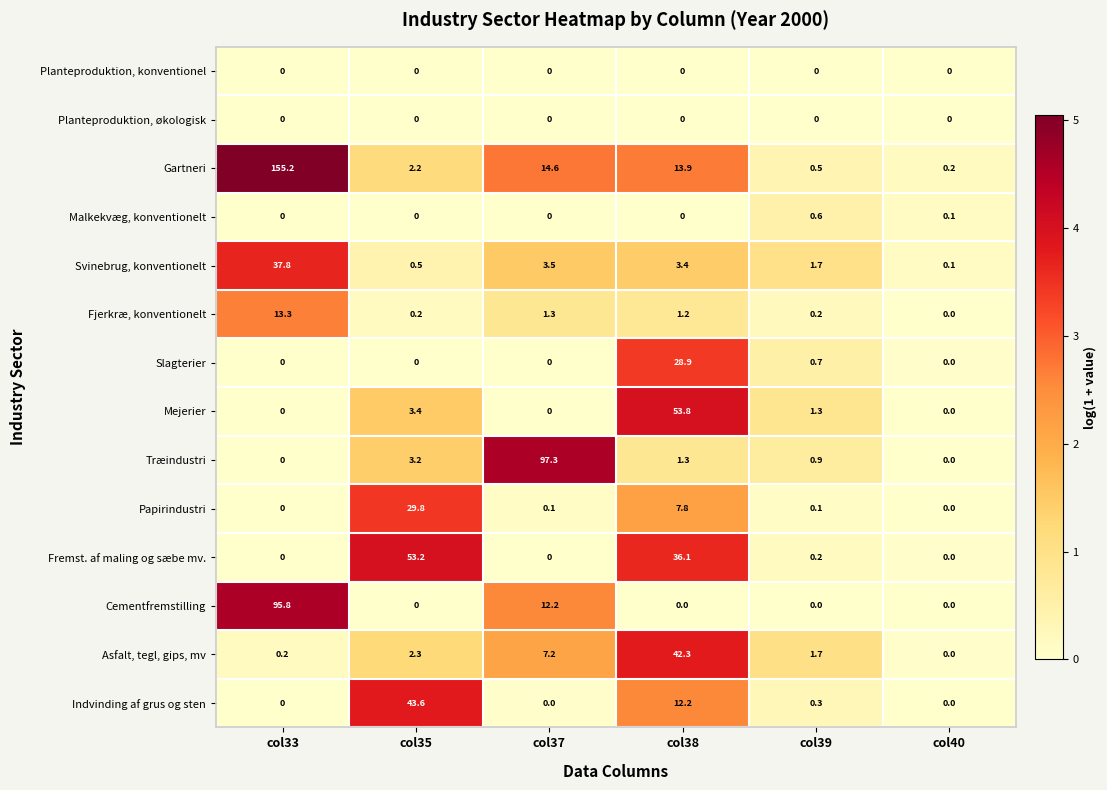

Which series changed the most between col37 and col39?

Træindustri